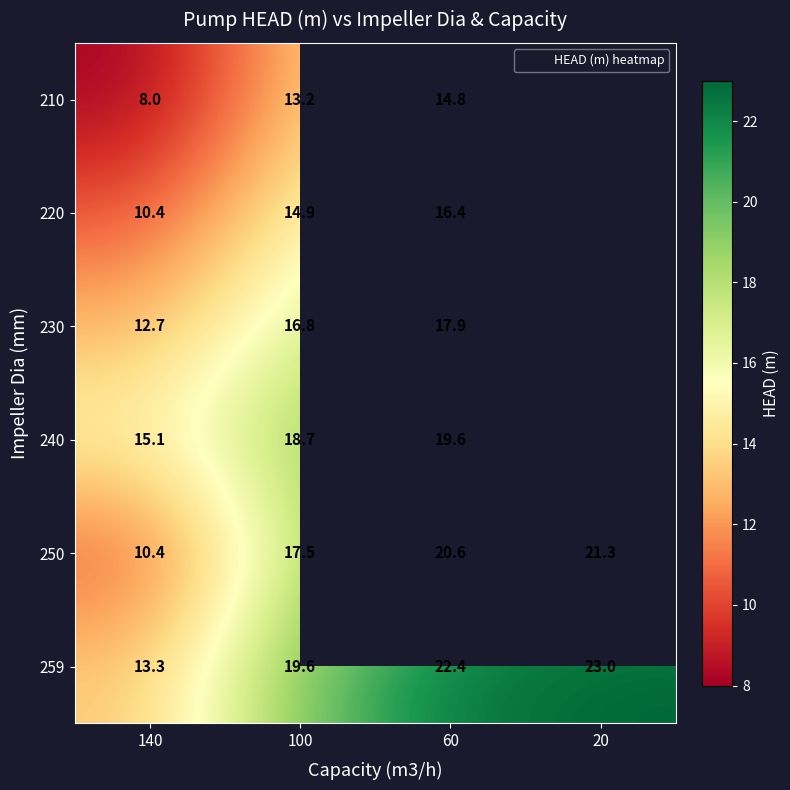

Is the value of 240 at 100 greater than the value of 259 at 100?

No